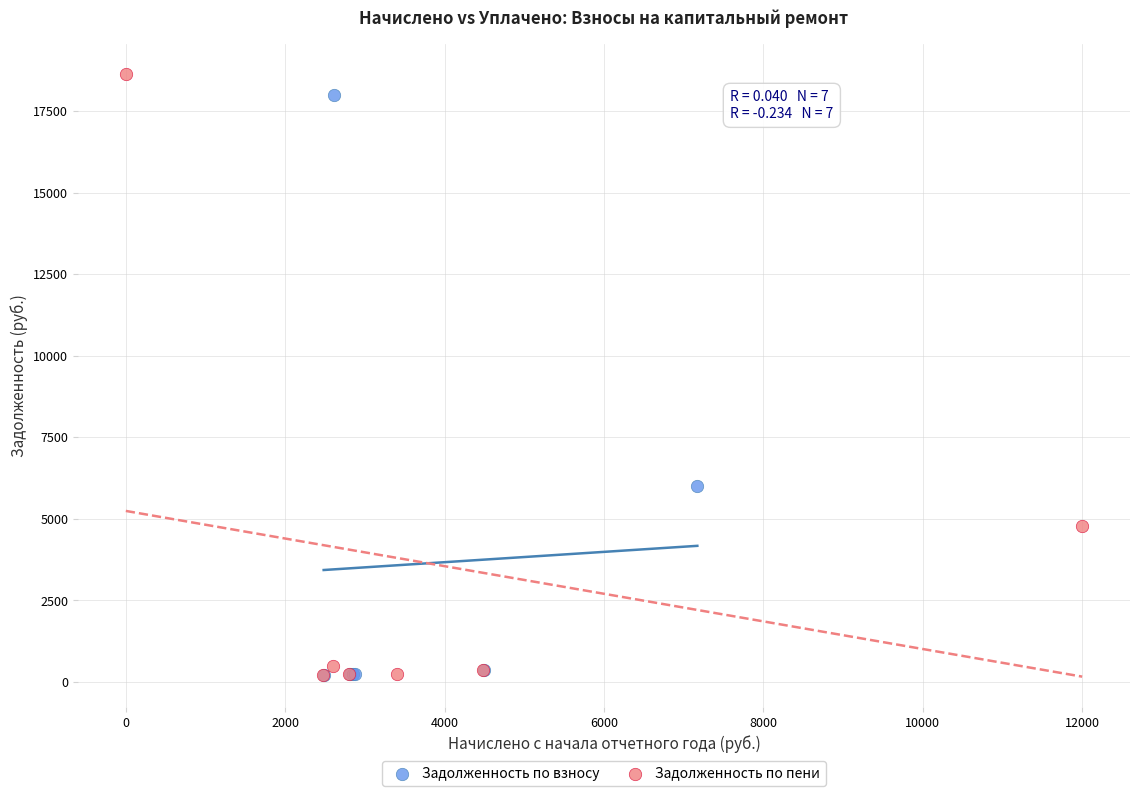

Which series has the largest Y range (max minus min)?

Задолженность по пени